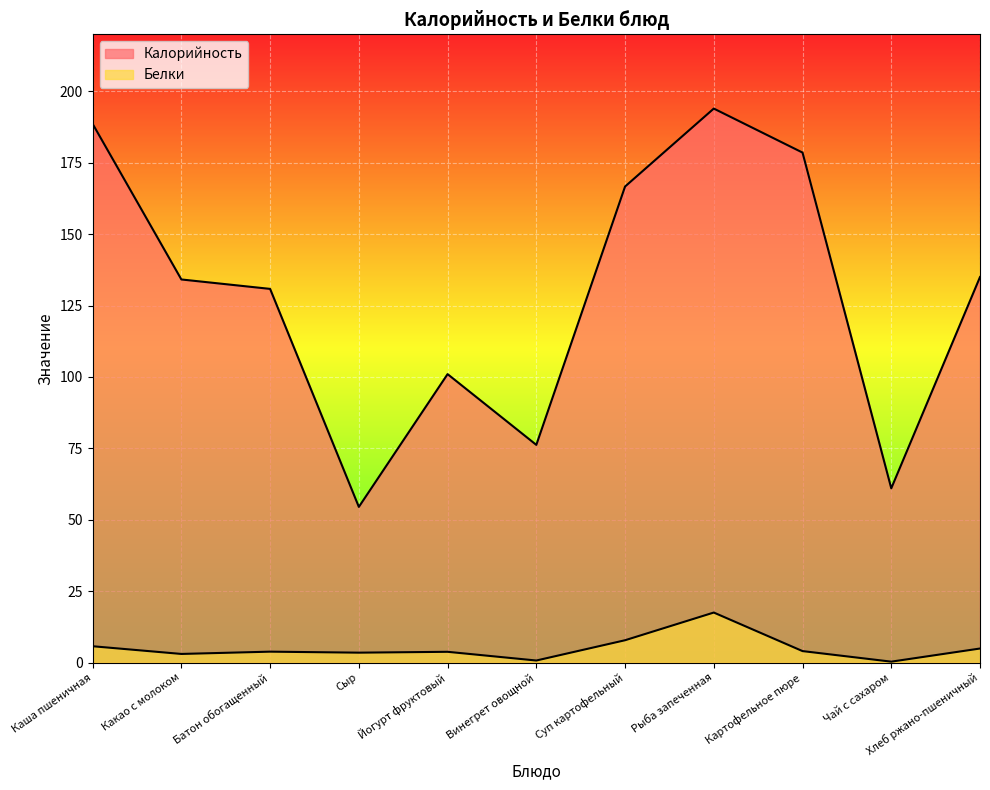

What is the label of the 4th point from the right?

Рыба запеченная